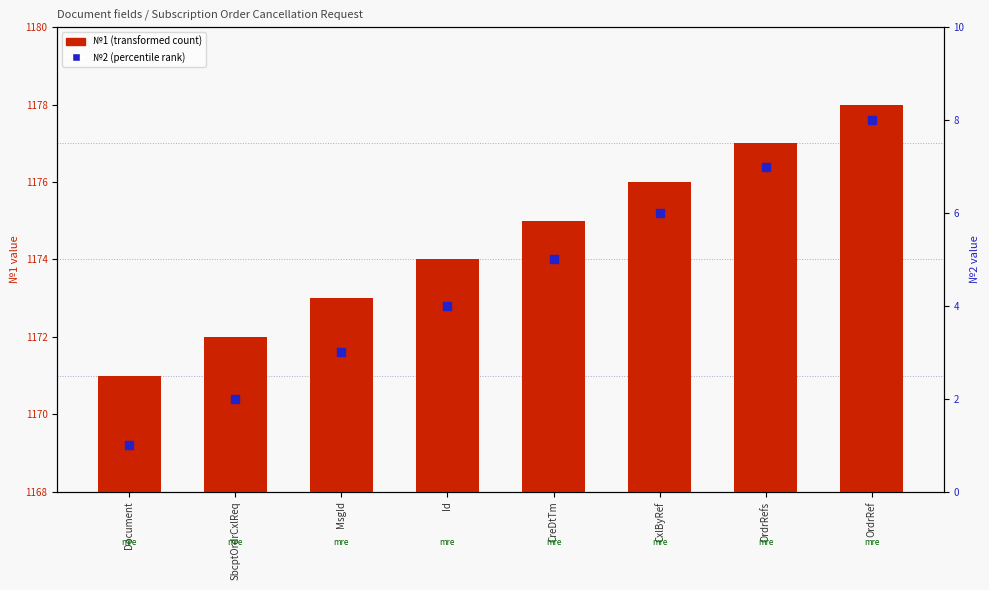

Is the value of №1 (transformed count) at OrdrRef greater than the value of №2 (percentile rank) at SbcptOrdrCxlReq?

Yes